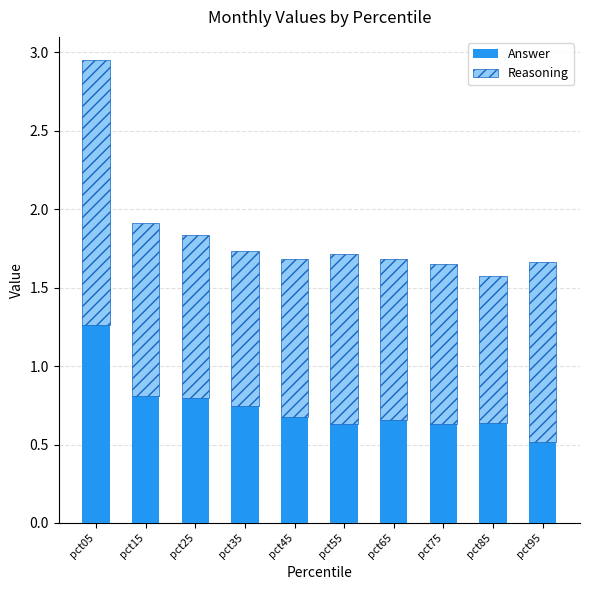

What is the sum of all Answer values?

7.4